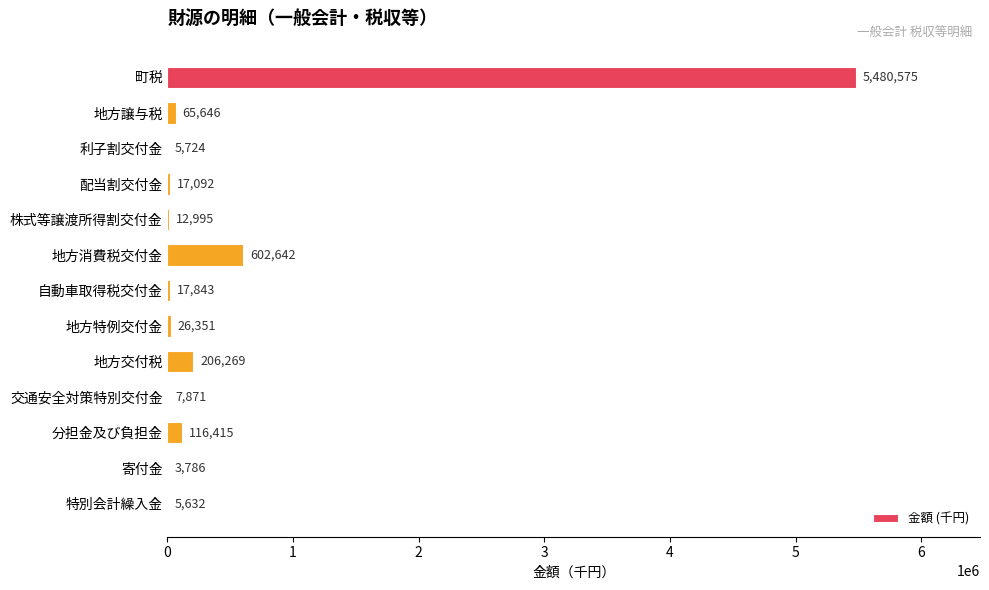

Reading bottom to top, extract all data points from this chart.

特別会計繰入金=5632	寄付金=3786	分担金及び負担金=116415	交通安全対策特別交付金=7871	地方交付税=206269	地方特例交付金=26351	自動車取得税交付金=17843	地方消費税交付金=602642	株式等譲渡所得割交付金=12995	配当割交付金=17092	利子割交付金=5724	地方譲与税=65646	町税=5480575